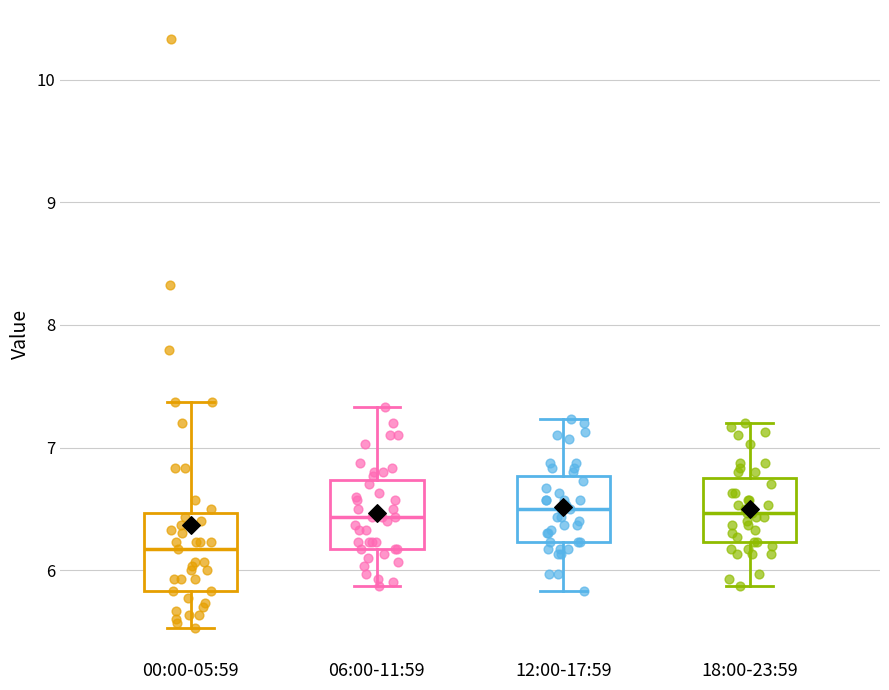

Where does the median line of the box for 18:00-23:59 sit on the y-axis? The values are not printed on the chart, so give them approximately, as read against the axis.

6.5